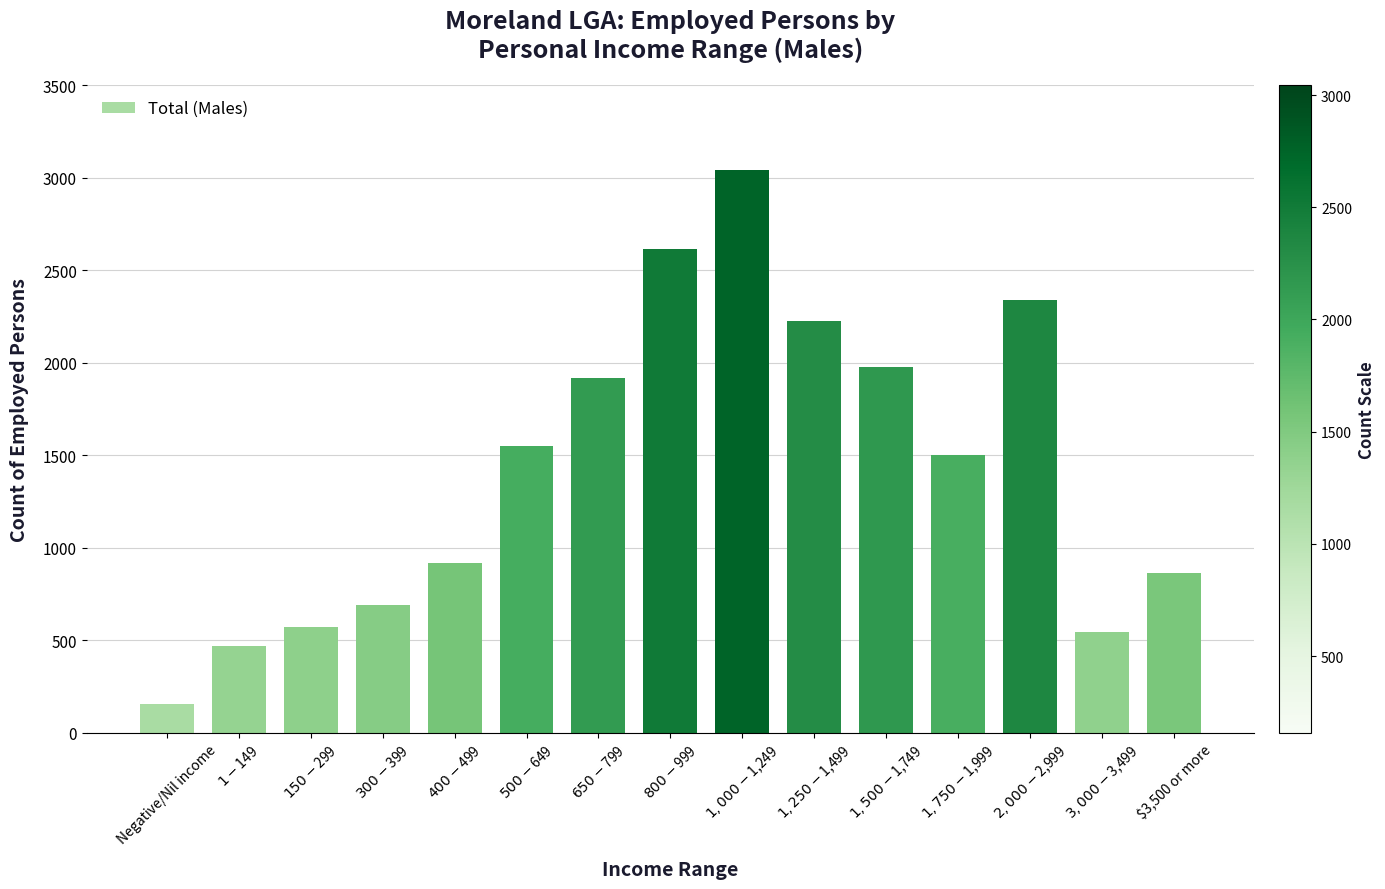

List the labels in order of value, largest first.

$1,000-$1,249, $800-$999, $2,000-$2,999, $1,250-$1,499, $1,500-$1,749, $650-$799, $500-$649, $1,750-$1,999, $400-$499, $3,500 or more, $300-$399, $150-$299, $3,000-$3,499, $1-$149, Negative/Nil income